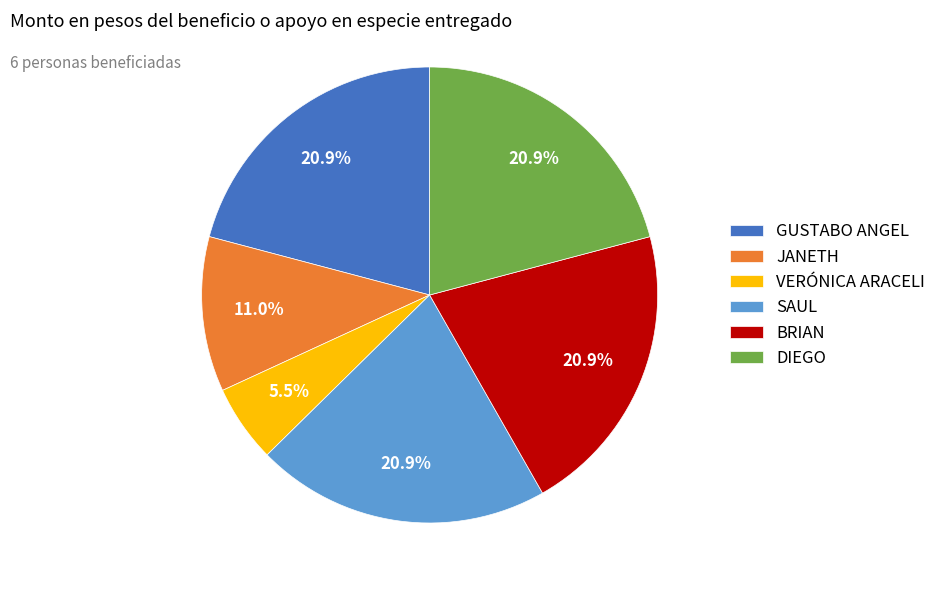

Which slice is the smallest?

VERÓNICA ARACELI